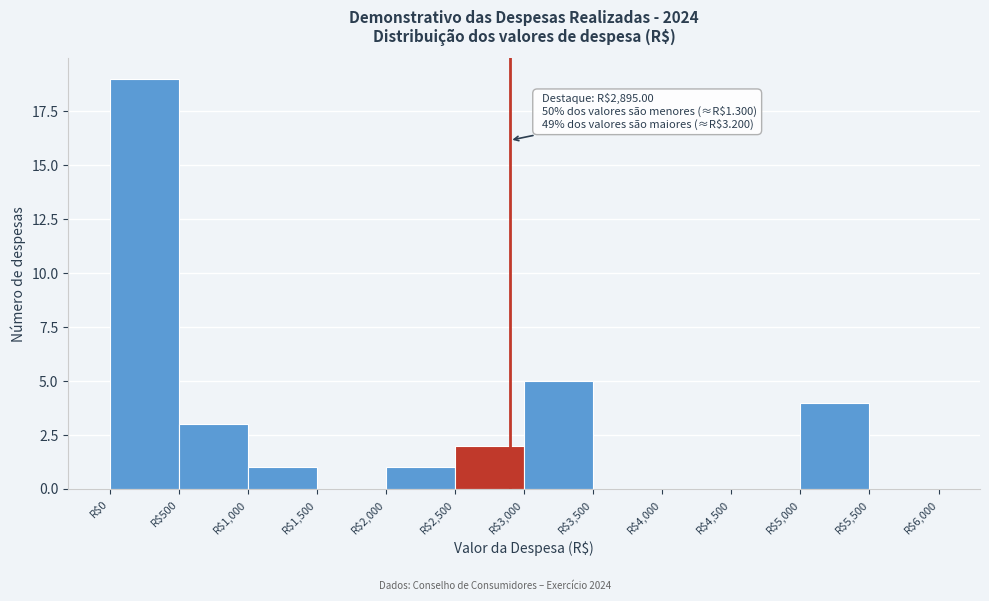

Over which range of the x-axis is the bar tallest?

0 to 500